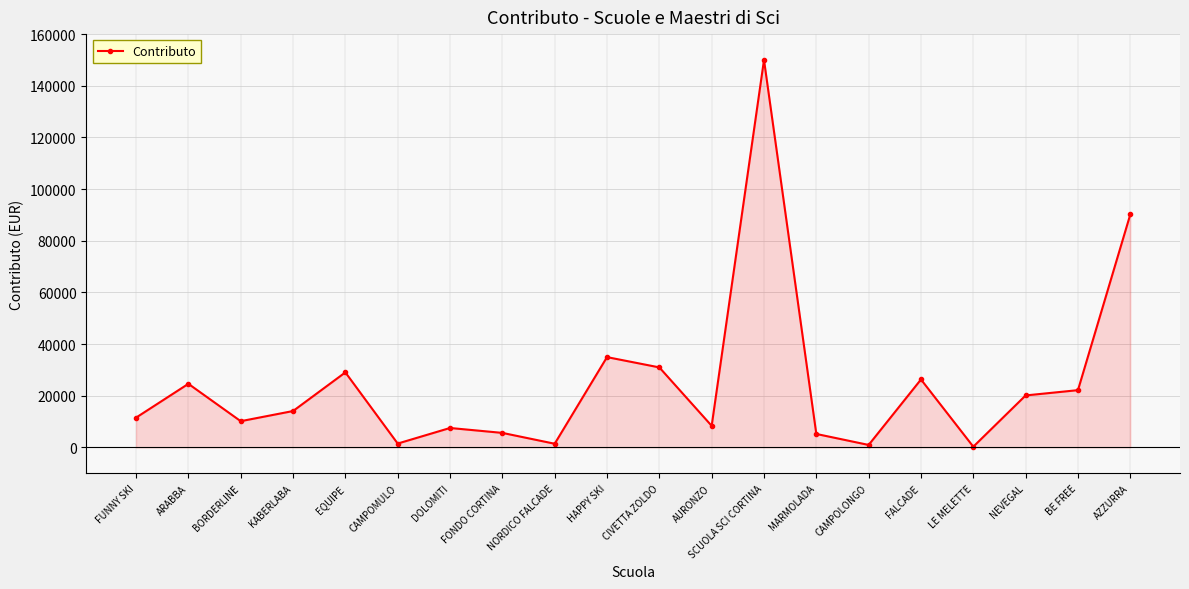

The chart shows a value of 158861 at AZZURRA. True or false?

False